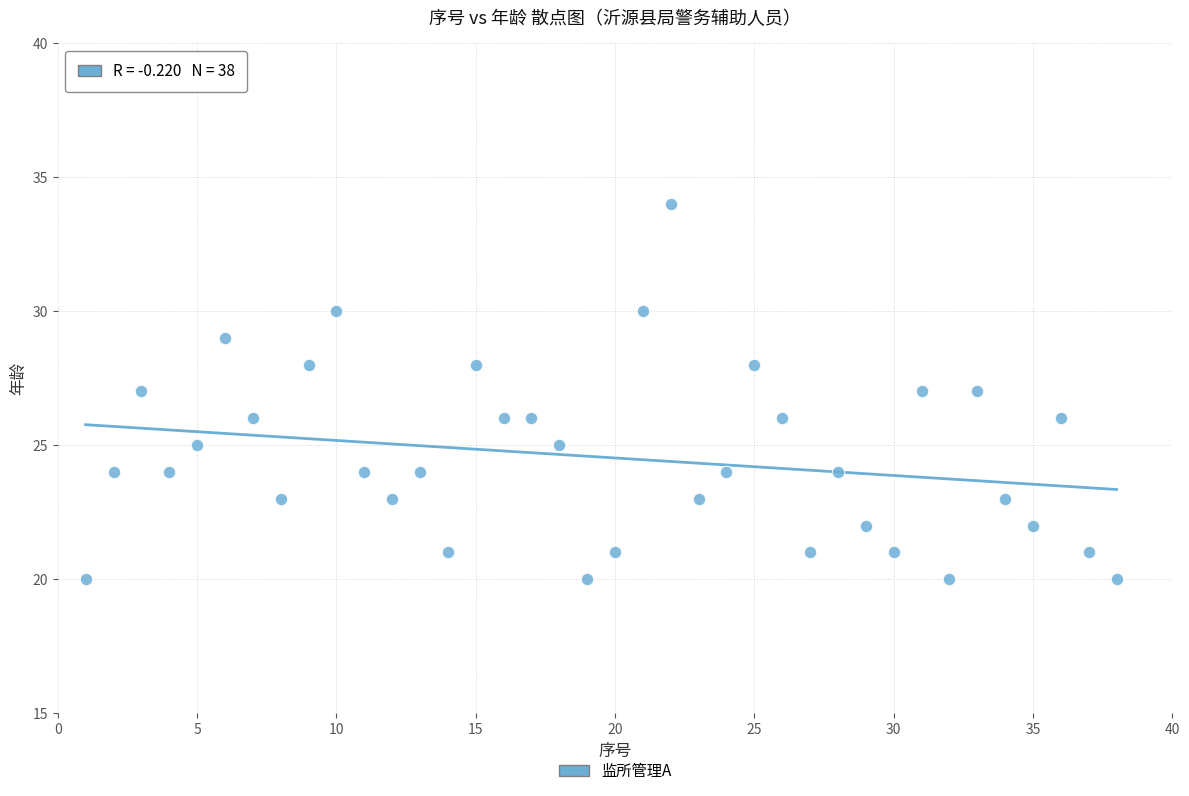

What is the range of Y values (max minus min)?

14